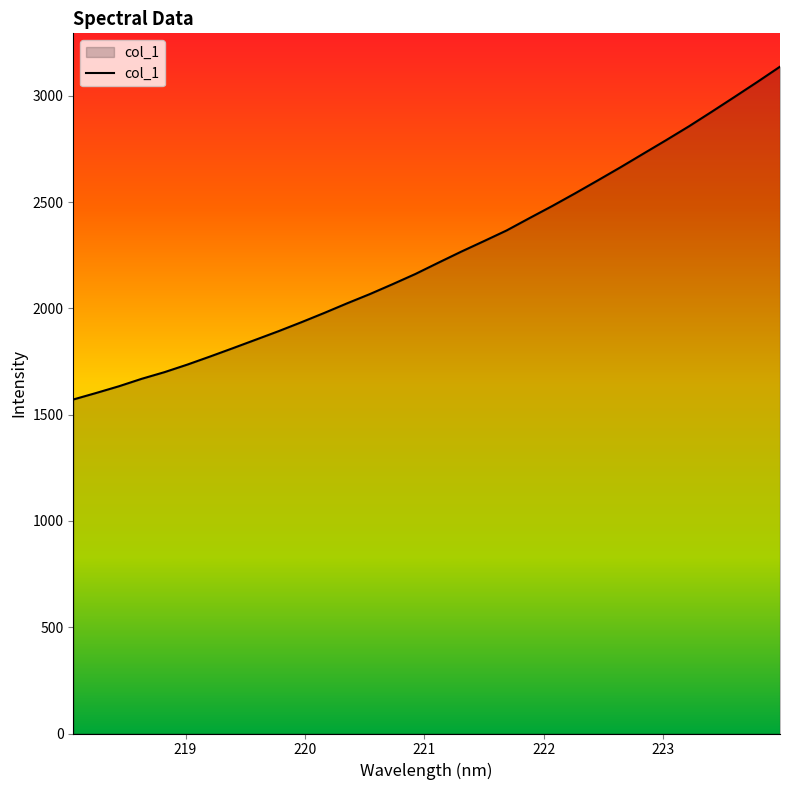

What is the maximum value shown in the chart?

3136.6